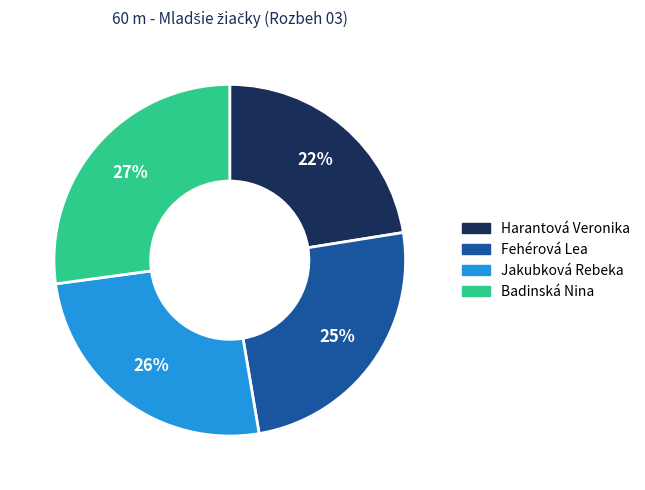

What is the smallest slice in the pie chart?

Harantová Veronika